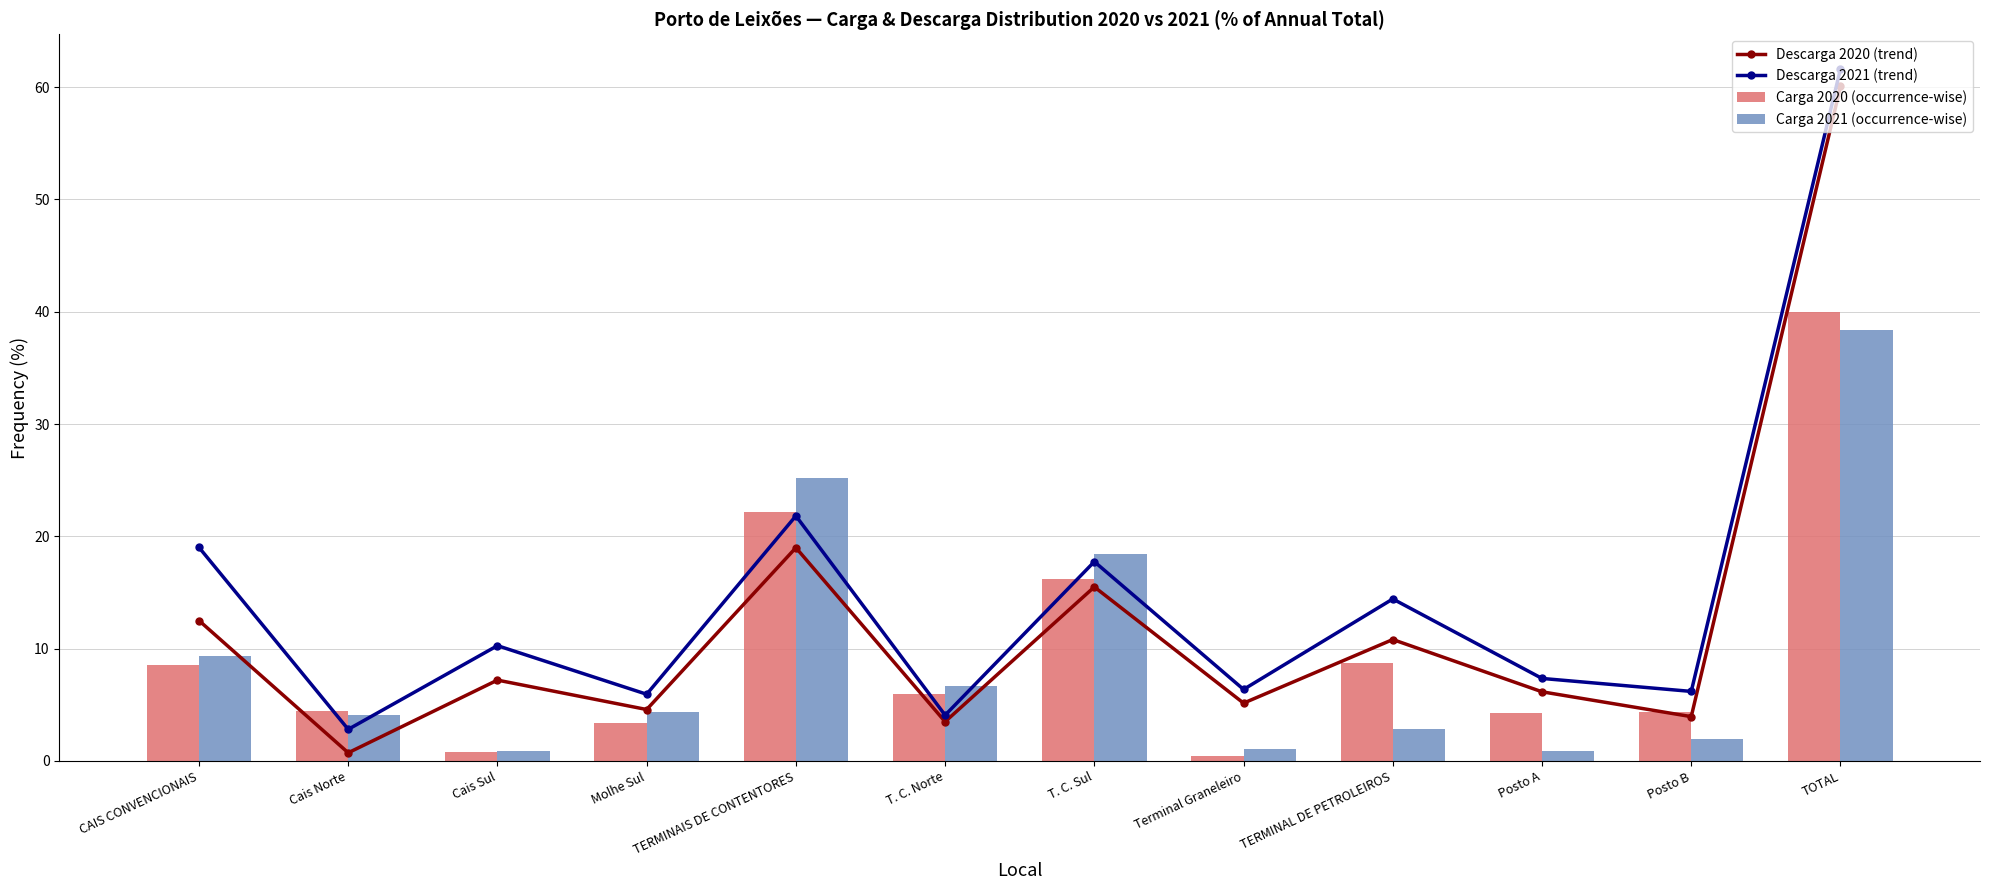

What are all the series names shown in the legend?

Descarga 2020 (trend), Descarga 2021 (trend), Carga 2020 (occurrence-wise), Carga 2021 (occurrence-wise)